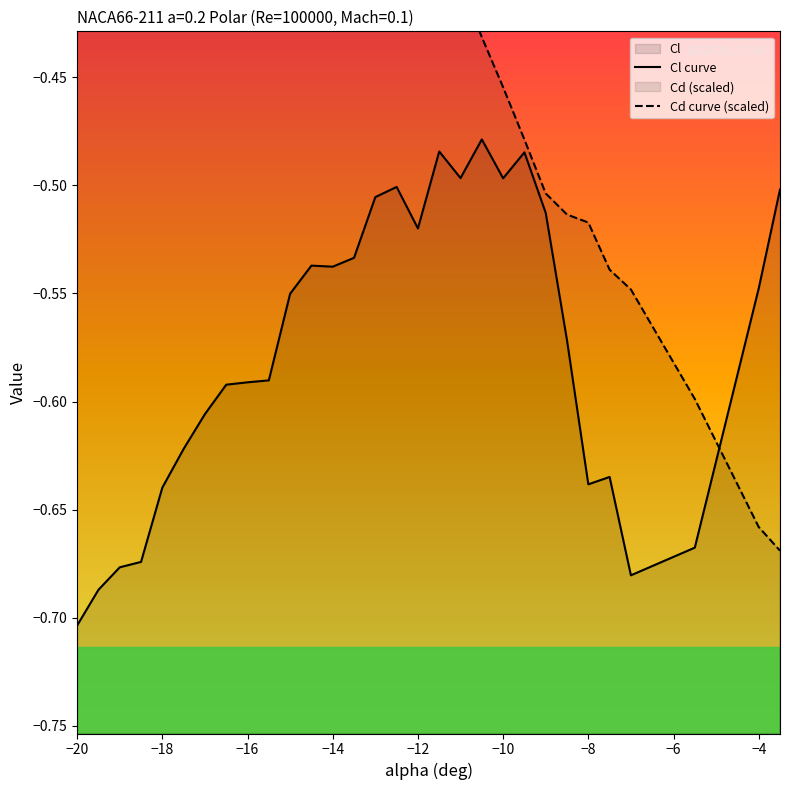

True or false: Cd has a value of -0.0 at −14.

False